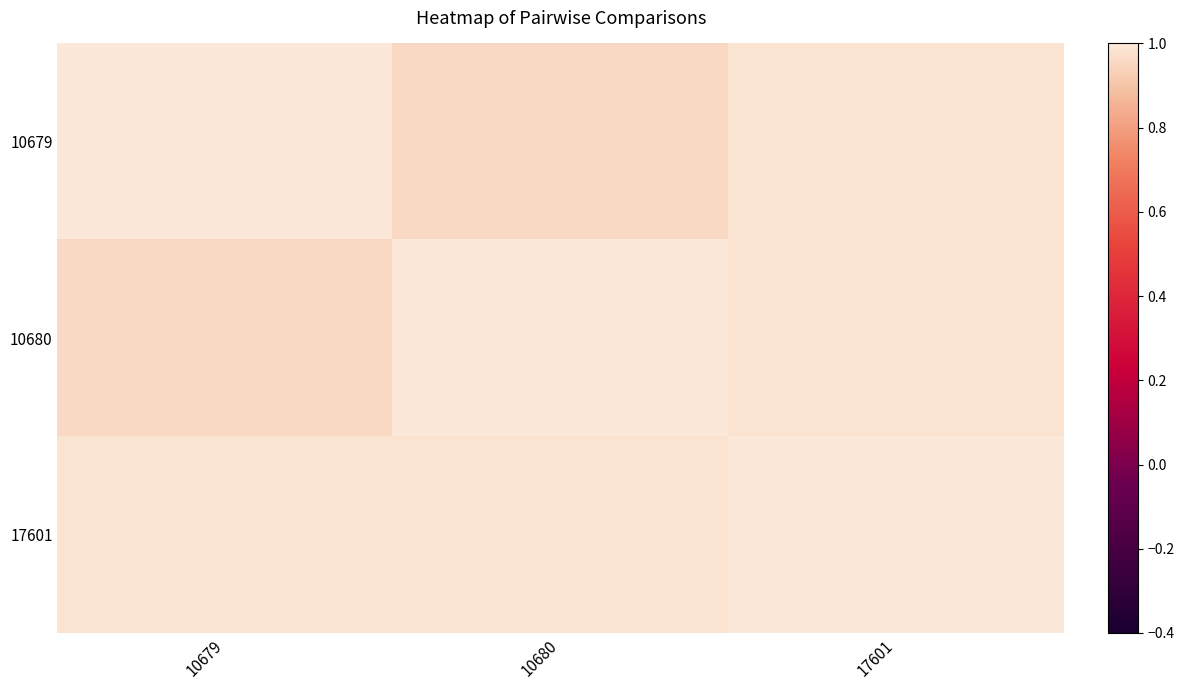

Which series changed the most between 10679 and 17601?

10680